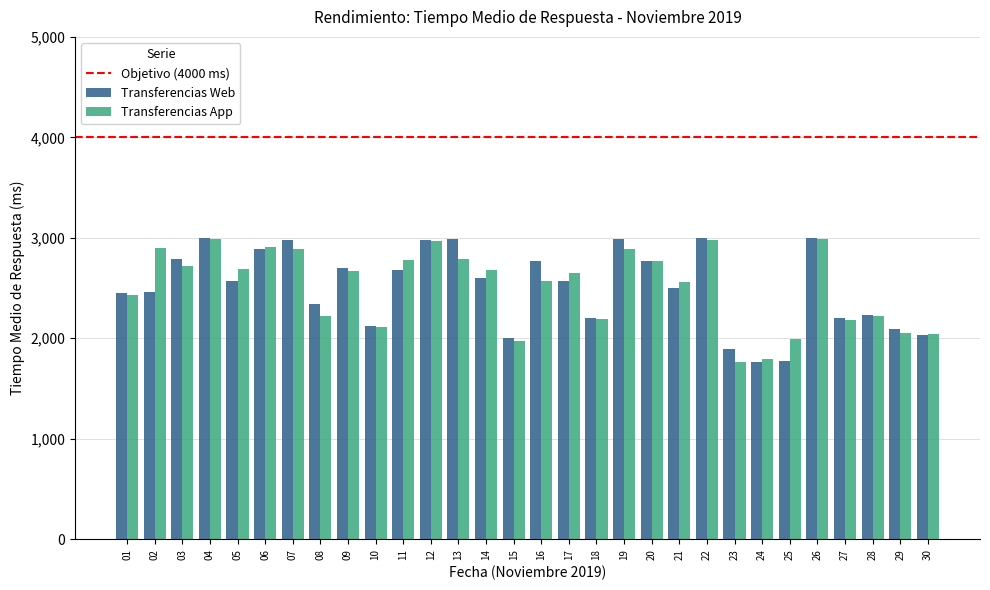

What is the sum of all Transferencias Web values?

75297